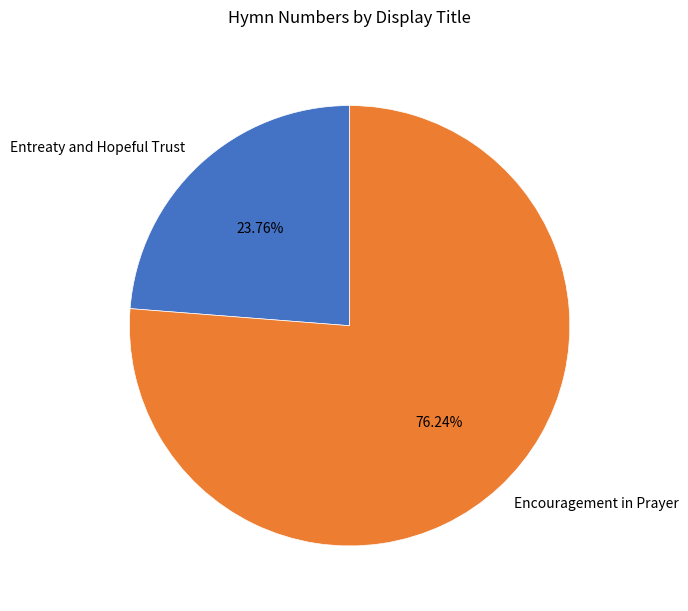

What is the total percentage of Entreaty and Hopeful Trust and Encouragement in Prayer?

100.0%